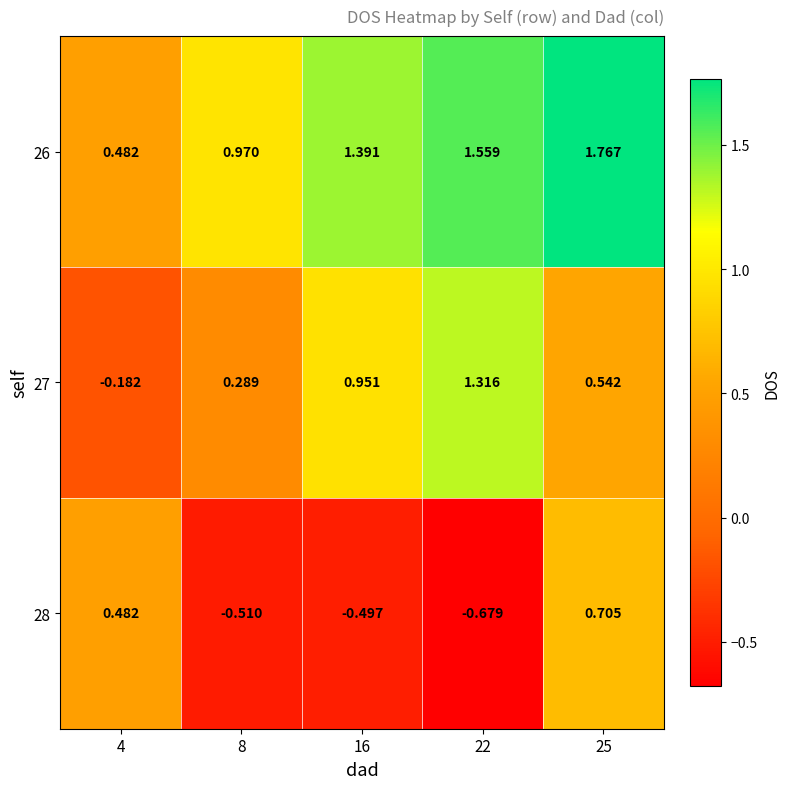

How many categories are shown in the chart?

5